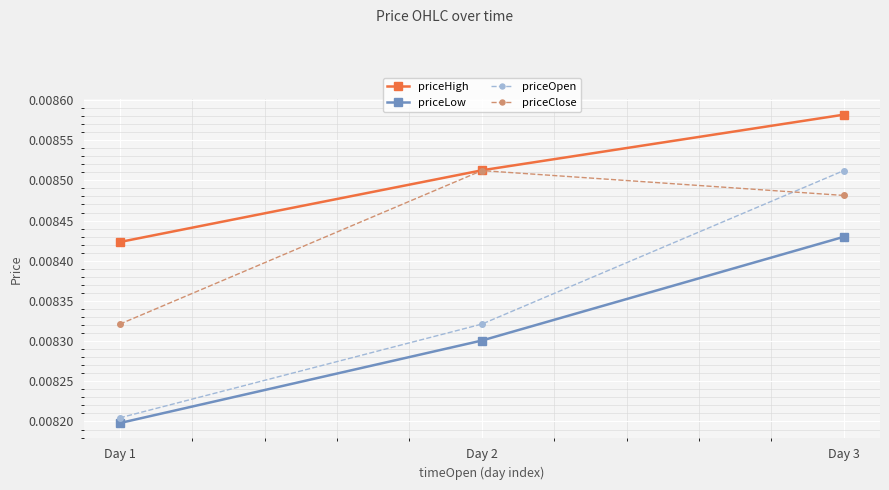

How many priceHigh values are between 0 and 1?

3